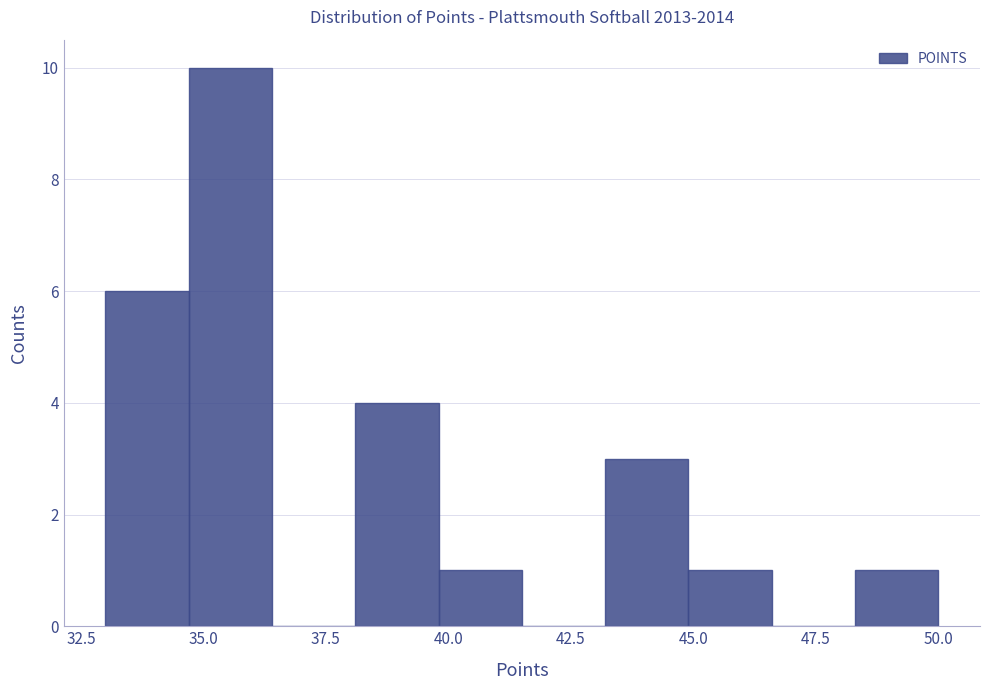

Around what value on the x-axis is the tallest bar? Give the approximate position of its centre, as read against the axis.

35.5